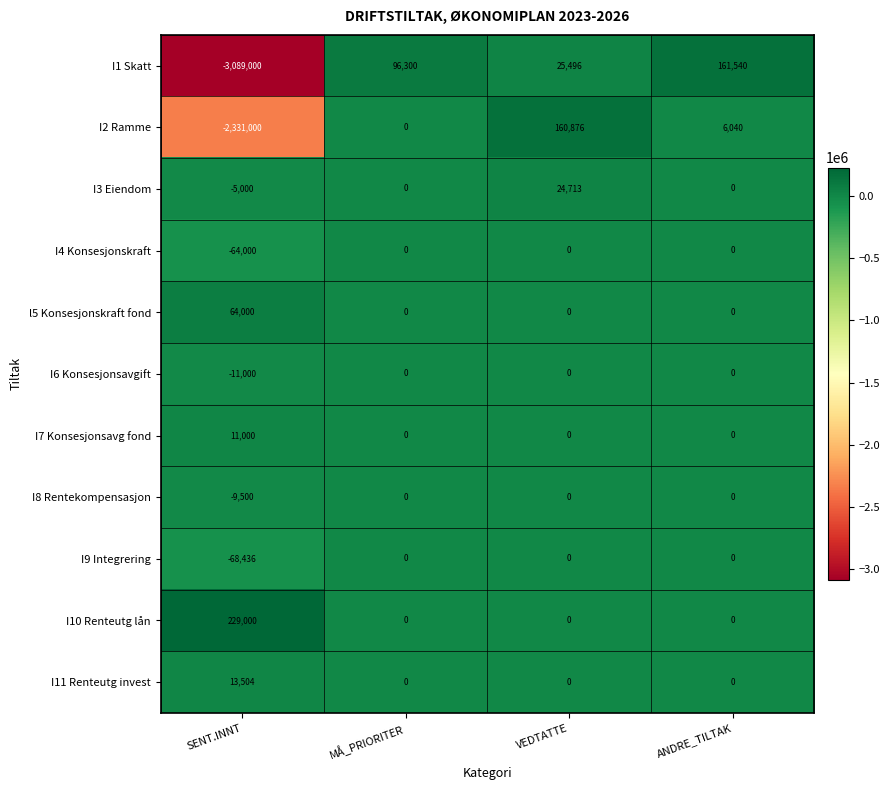

The I8 Rentekompensasjon series shows 0 at VEDTATTE. True or false?

True